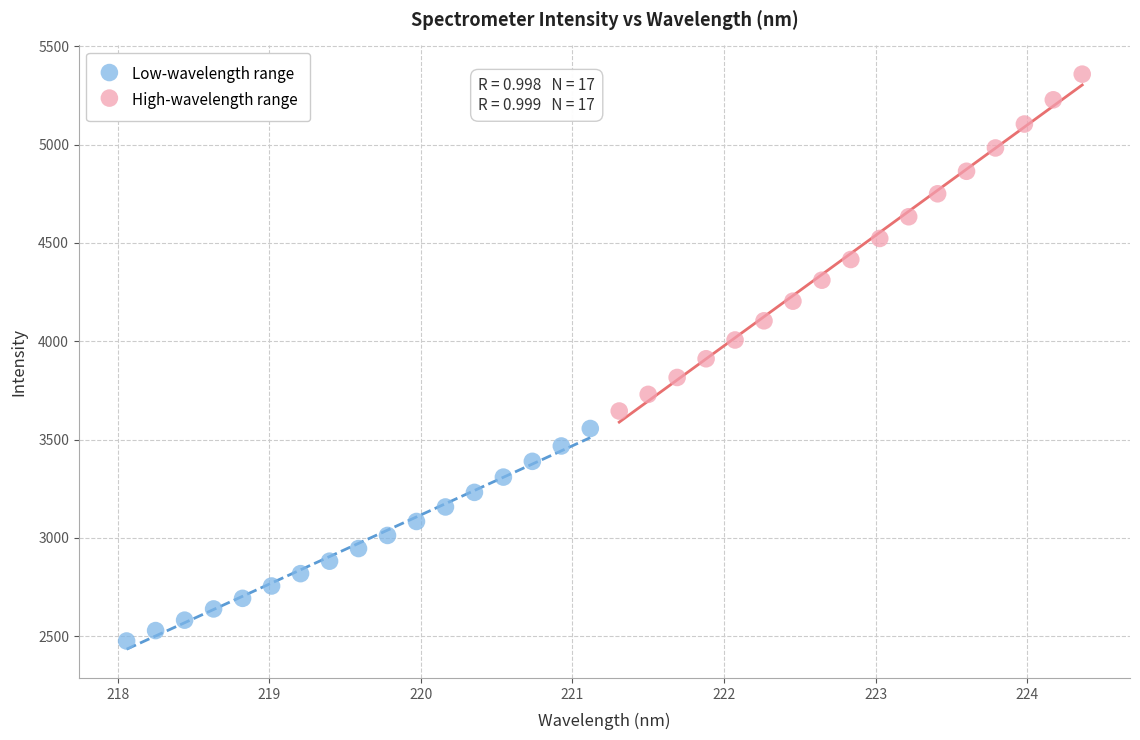

Which series contains the lowest Y value?

Low-wavelength range